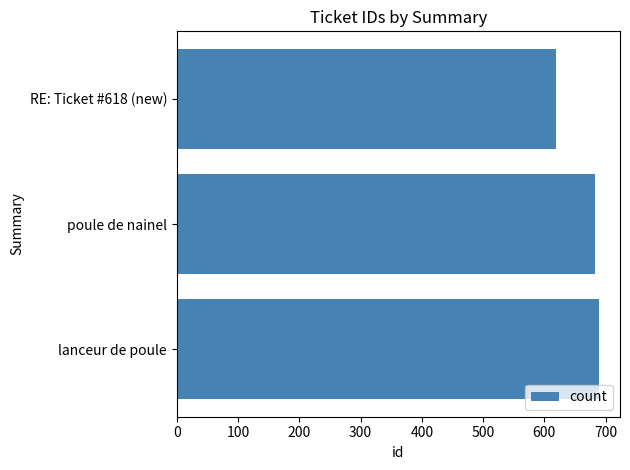

How many categories are shown in the chart?

3